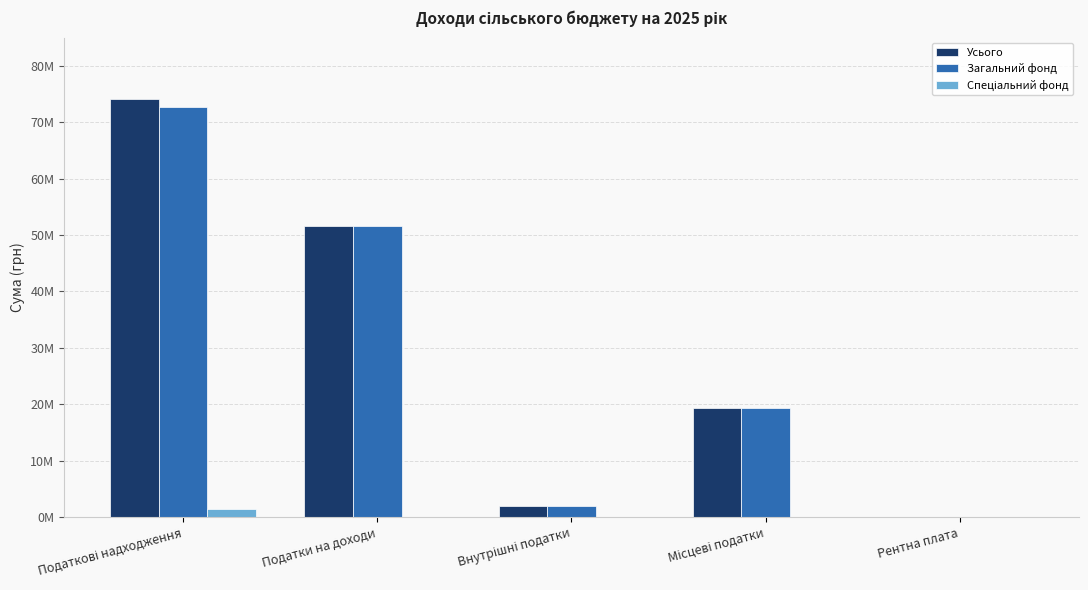

Does the chart contain stacked bars?

No